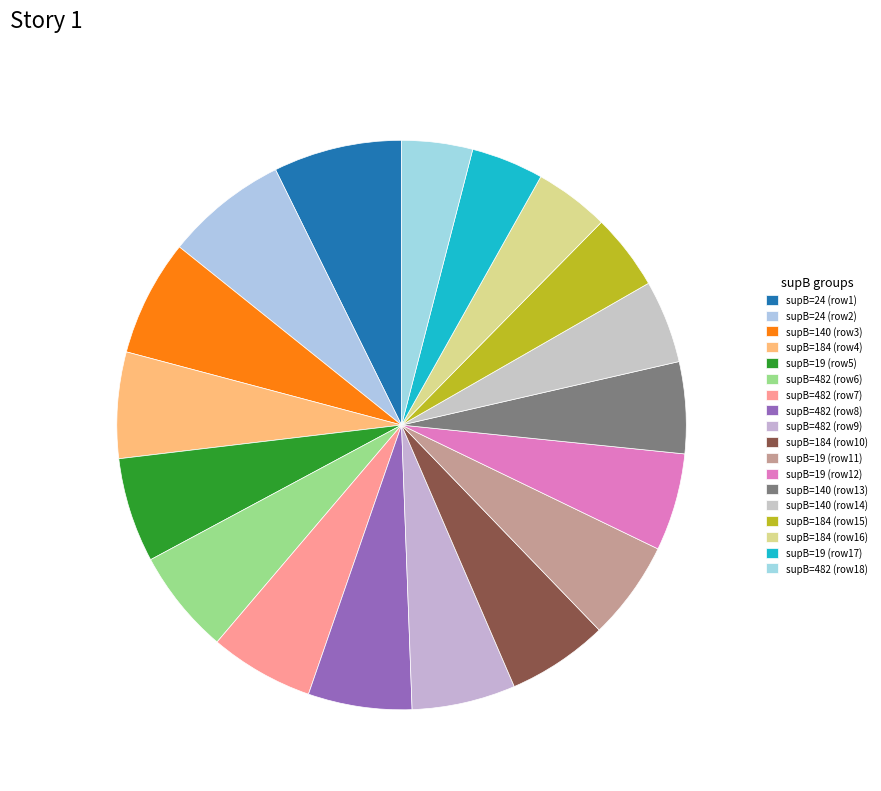

How many segments does this pie chart have?

18